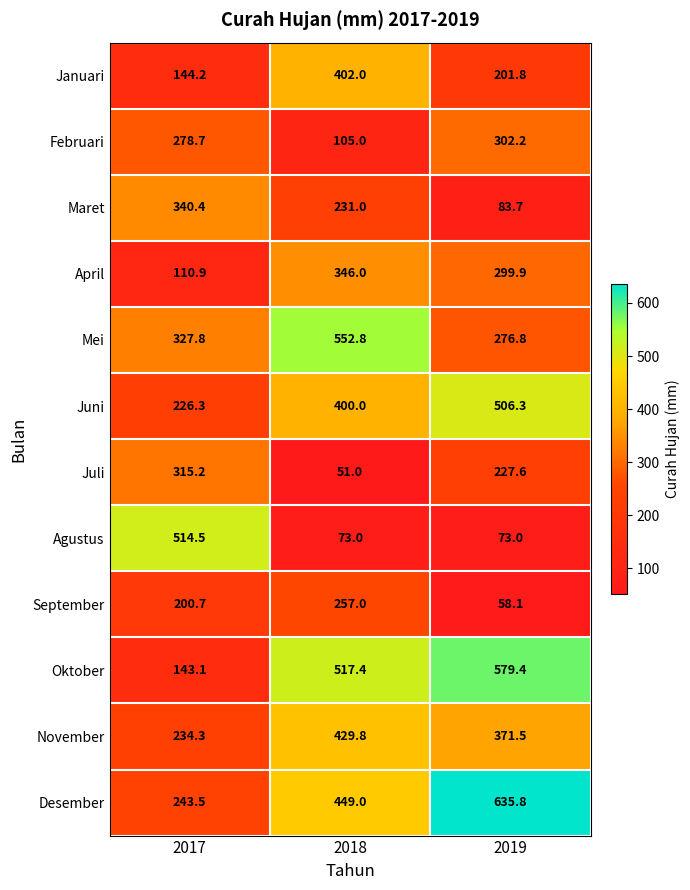

Is it true that Januari equals 144.2 at 2017?

True